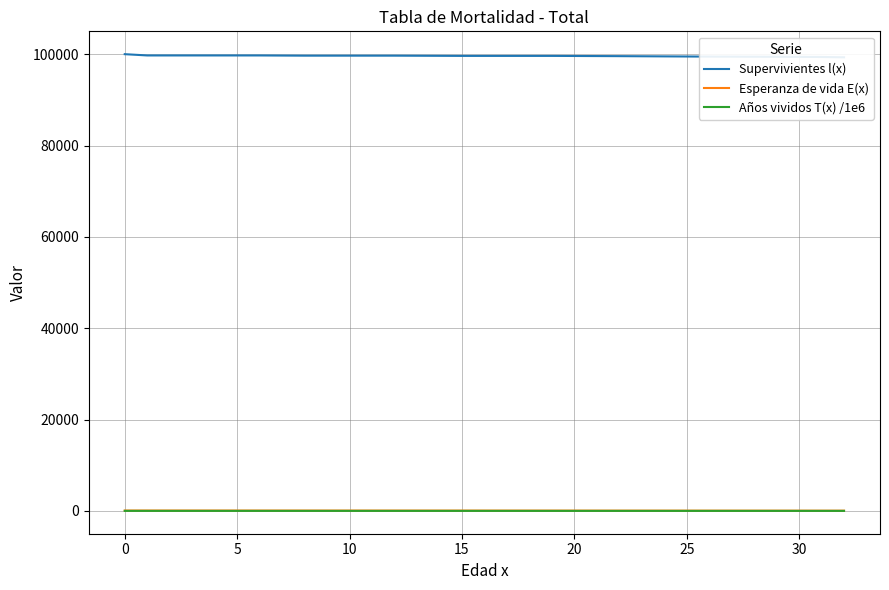

Reading right to left, list all the values displayed in this chart.

Supervivientes l(x): 99312.5	99386.2	99425.5	99467.4	99515.5	99567.5	99621.7	99621.7	99621.7	99621.7	99621.7	99672.9	99672.9	99672.9	99672.9	99672.9	99720.6	99720.6	99720.6	99720.6	99720.6	99720.6	100000.0
Esperanza de vida E(x): 52.7	53.7	55.7	58.6	60.6	62.6	68.5	69.5	70.5	71.5	72.5	73.5	74.5	75.5	76.5	77.5	78.5	79.5	80.5	81.5	82.5	83.5	84.2
Años vividos T(x) /1e6: 5.2	5.3	5.5	5.8	6.0	6.2	6.8	6.9	7.0	7.1	7.2	7.3	7.4	7.5	7.6	7.7	7.8	7.9	8.0	8.1	8.2	8.3	8.4